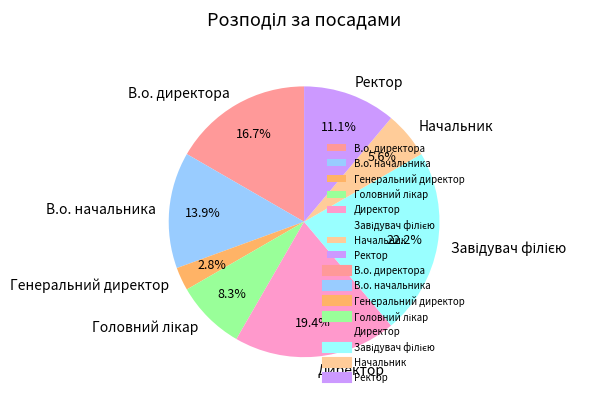

Combined, do В.о. директора and Директор account for over 50%?

No